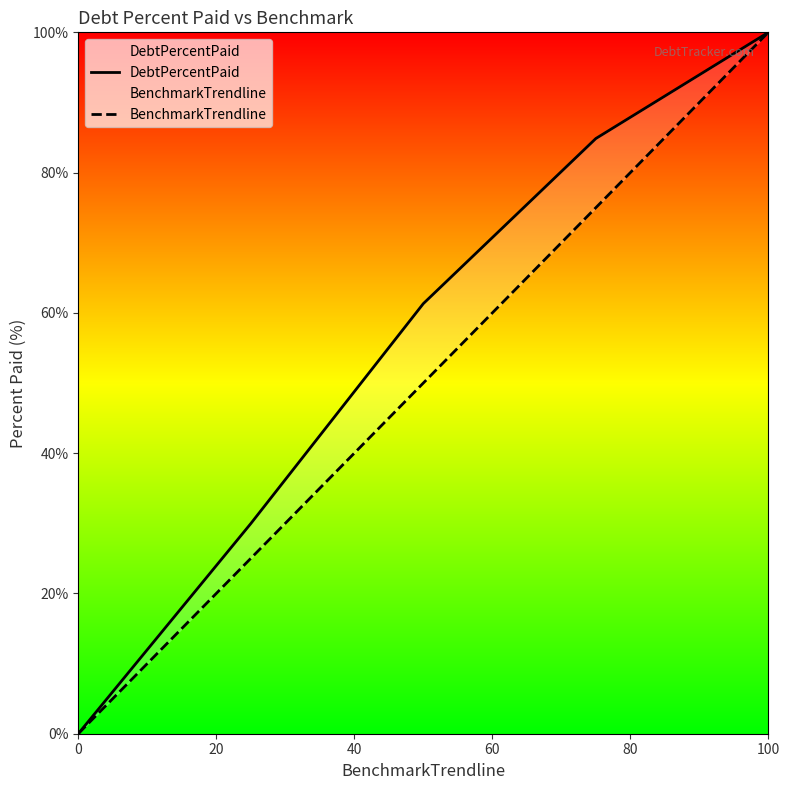

Does the chart have visible grid lines?

No